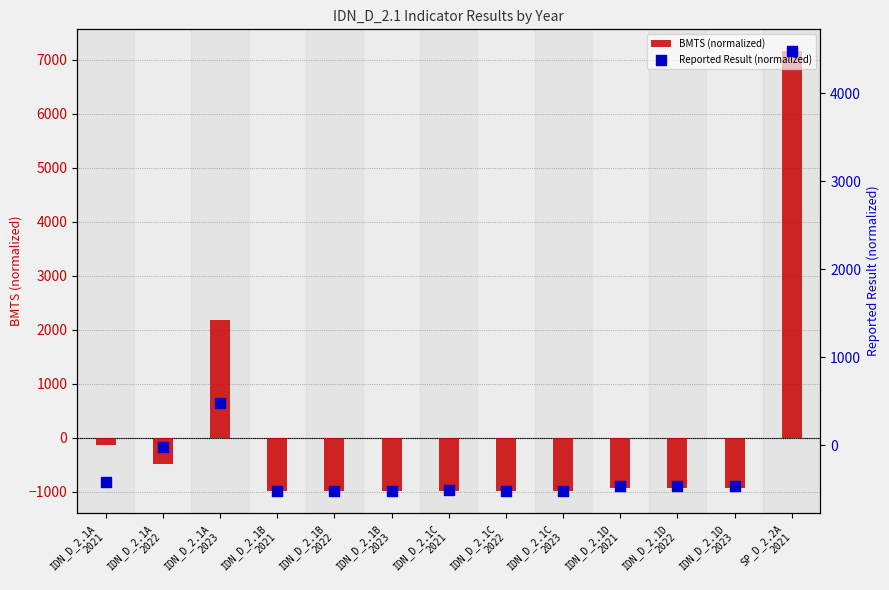

Is the value of Reported Result (normalized) at IDN_D_2.1D
2021 greater than the value of BMTS (normalized) at IDN_D_2.1C
2023?

Yes